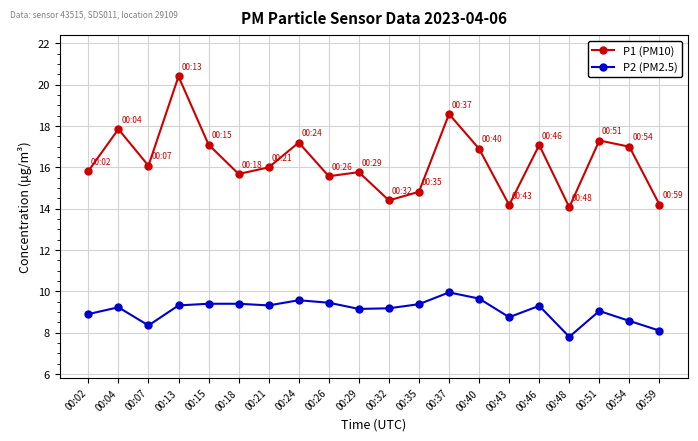

At 00:37, list the series in order from largest to smallest.

P1 (PM10), P2 (PM2.5)